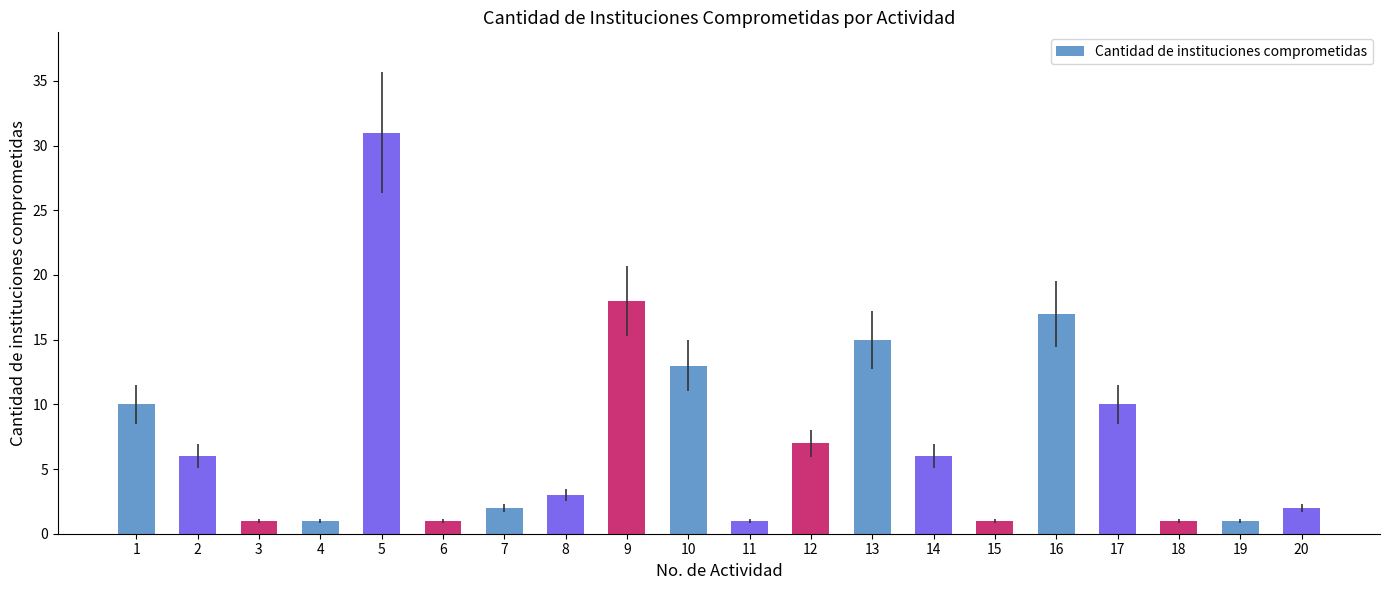

What is the value of the 11th bar from the left?

1